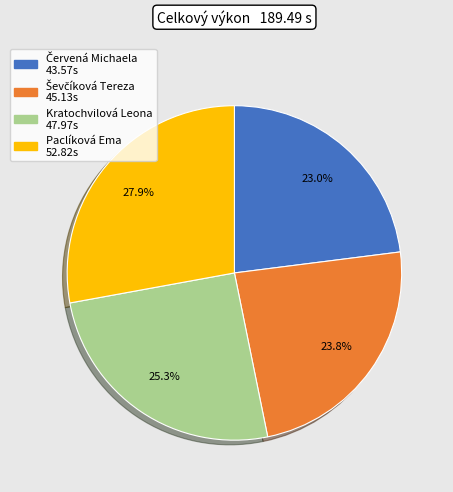

To the nearest percent, what is the average slice percentage?

25%